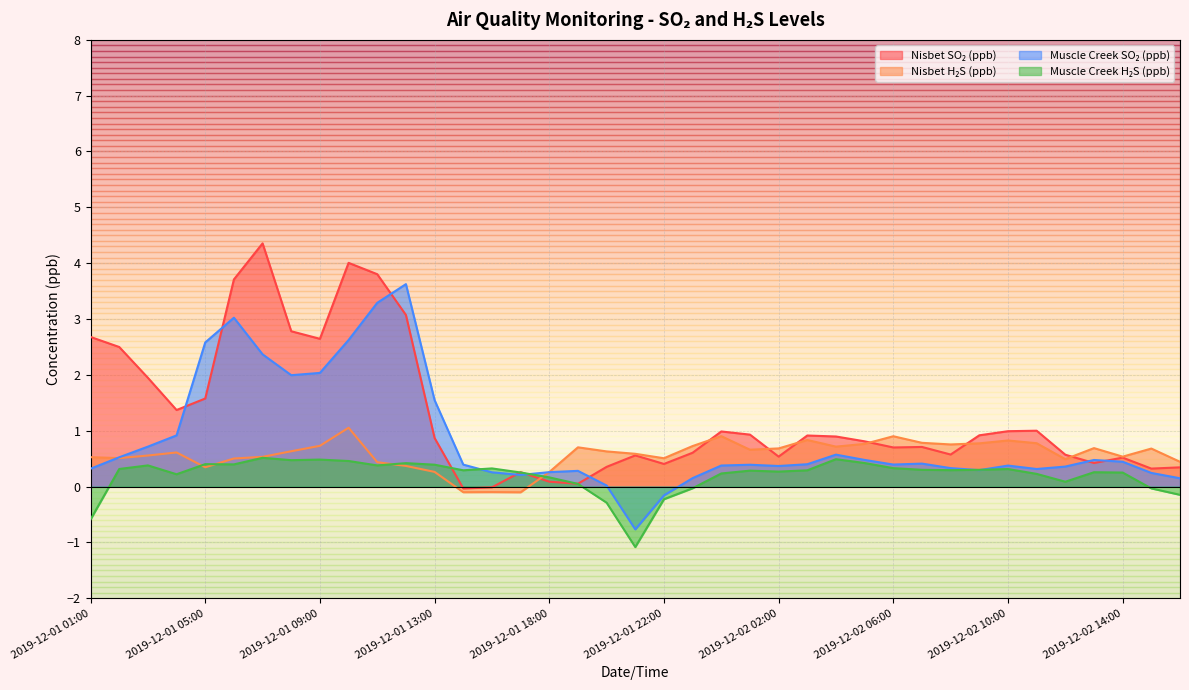

Where do Nisbet H₂S (ppb) and Muscle Creek SO₂ (ppb) first cross each other?

2019-12-01 01:00 and 2019-12-01 02:00